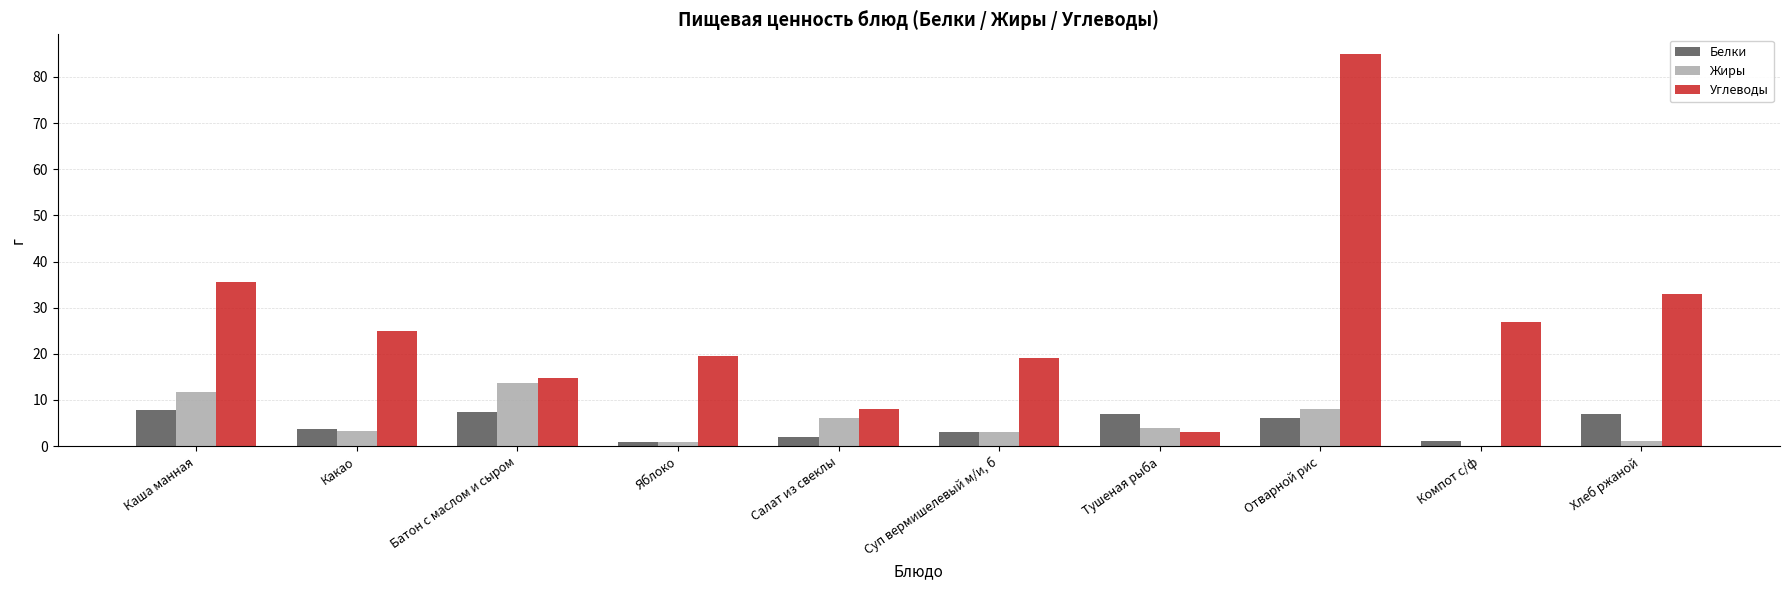

At which category is the sum across all series the highest?

Отварной рис